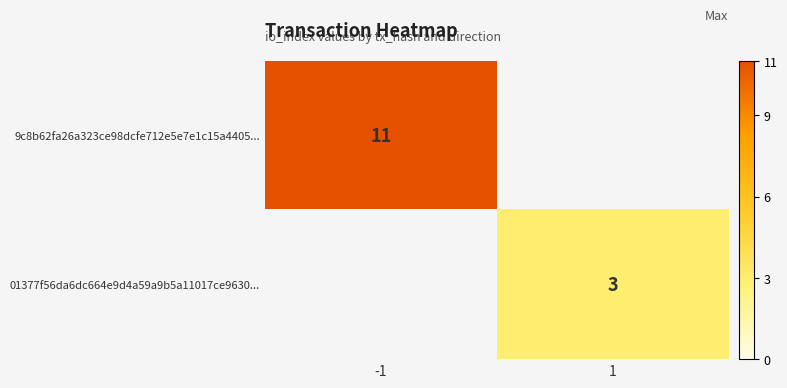

Which category has the highest value across all series?

-1